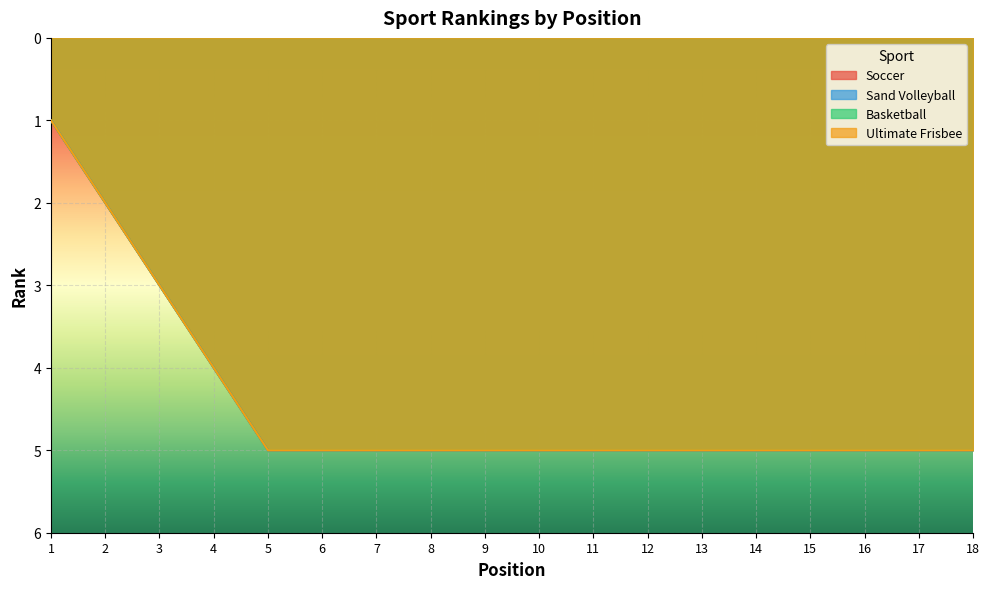

What is the value of the Basketball point at the 15th from the left?

5